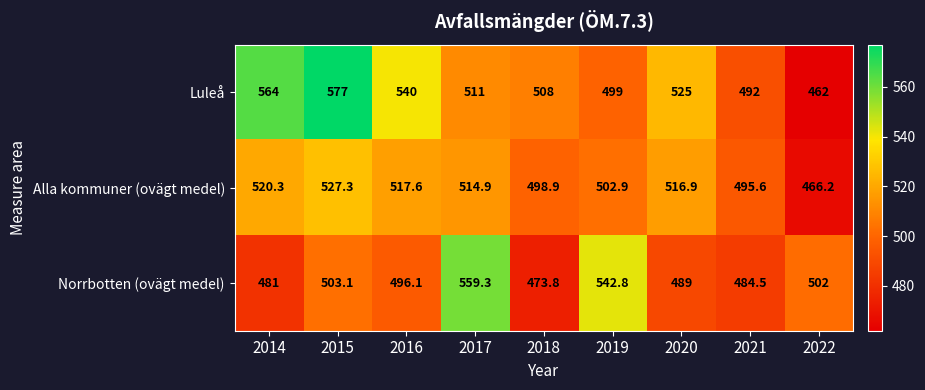

Reading left to right, transcribe all the data shown in this chart.

Luleå: 564.0	577.0	540.0	511.0	508.0	499.0	525.0	492.0	462.0
Alla kommuner (ovägt medel): 520.3	527.3	517.6	514.9	498.9	502.9	516.9	495.6	466.2
Norrbotten (ovägt medel): 481.0	503.1	496.1	559.3	473.8	542.8	489.0	484.5	502.0